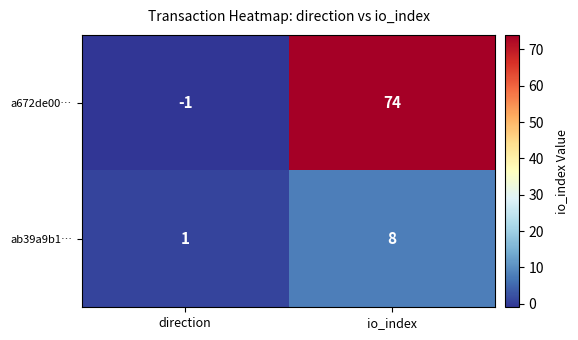

What is the sum of the a672de00… values at direction and io_index?

73